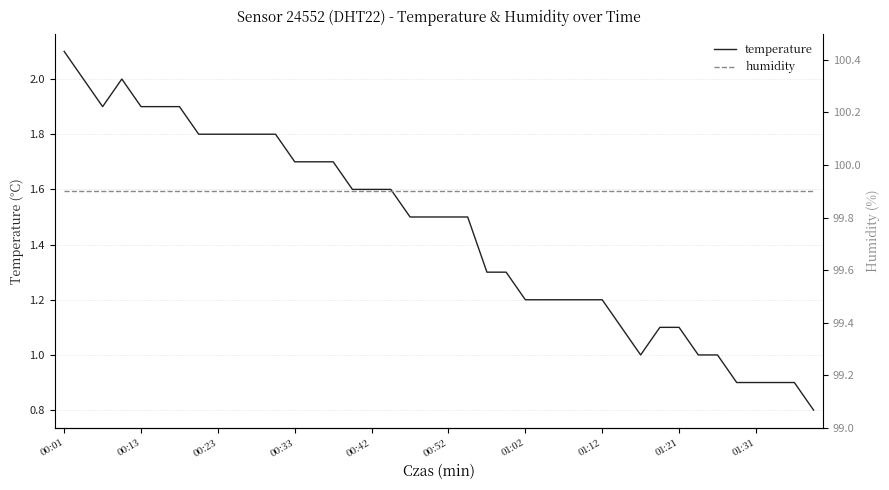

How many interior local peaks does the temperature series have?

1